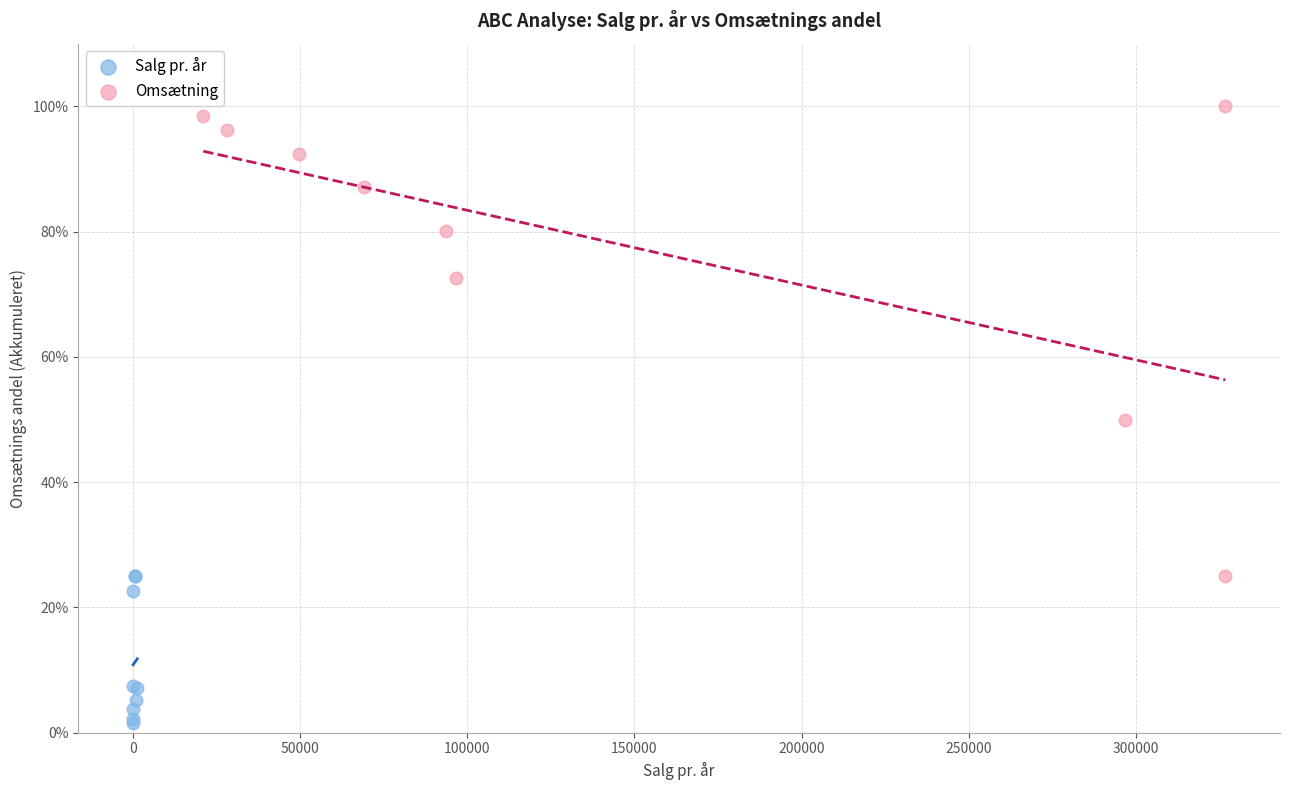

Which series contains the highest Y value?

Omsætning